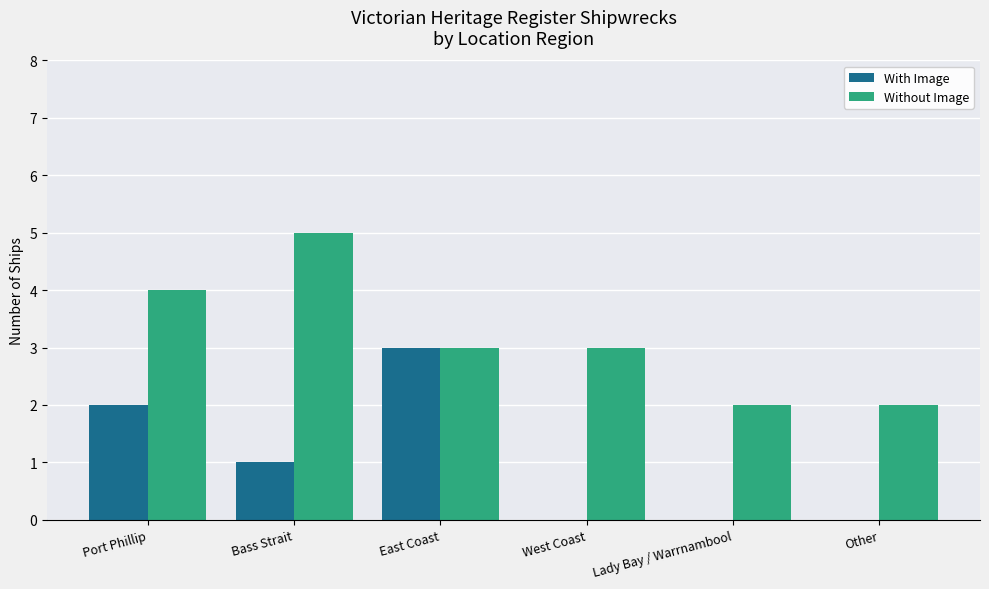

The value of With Image at West Coast is 0. True or false?

True